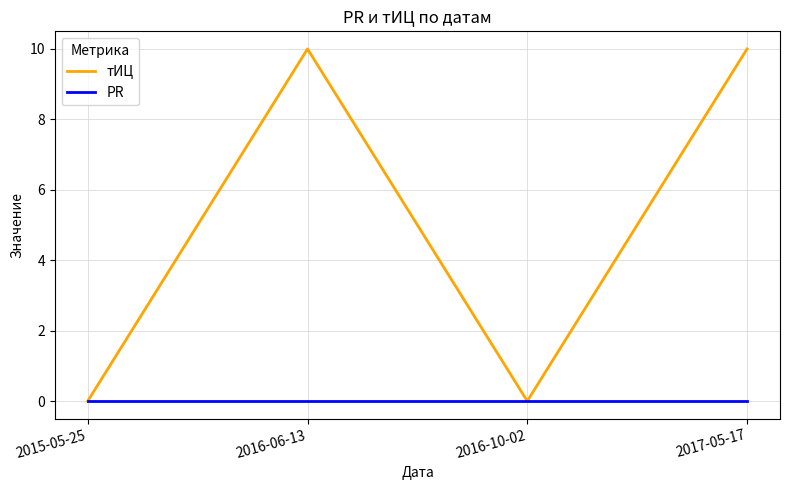

Which series has the largest total across all categories?

тИЦ